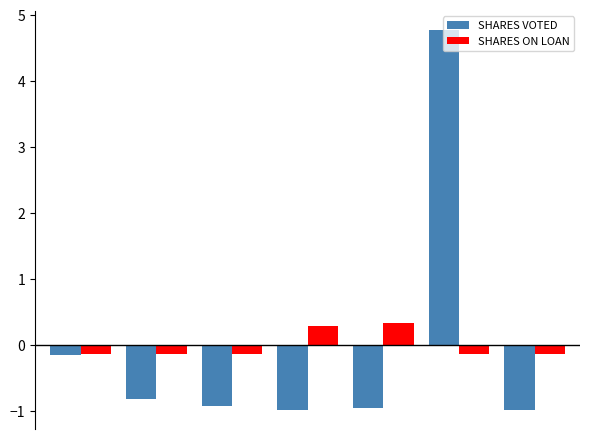

How many bars are there in total?

14